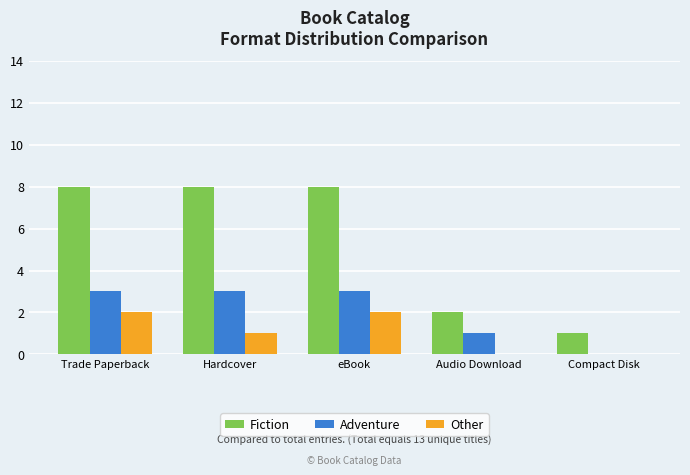

The value of Other at Audio Download is -1. True or false?

False